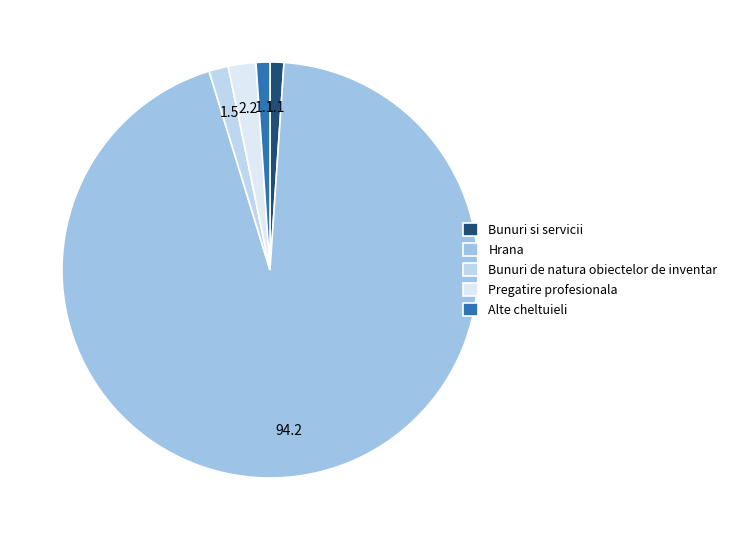

To the nearest percent, what is the average slice percentage?

20%